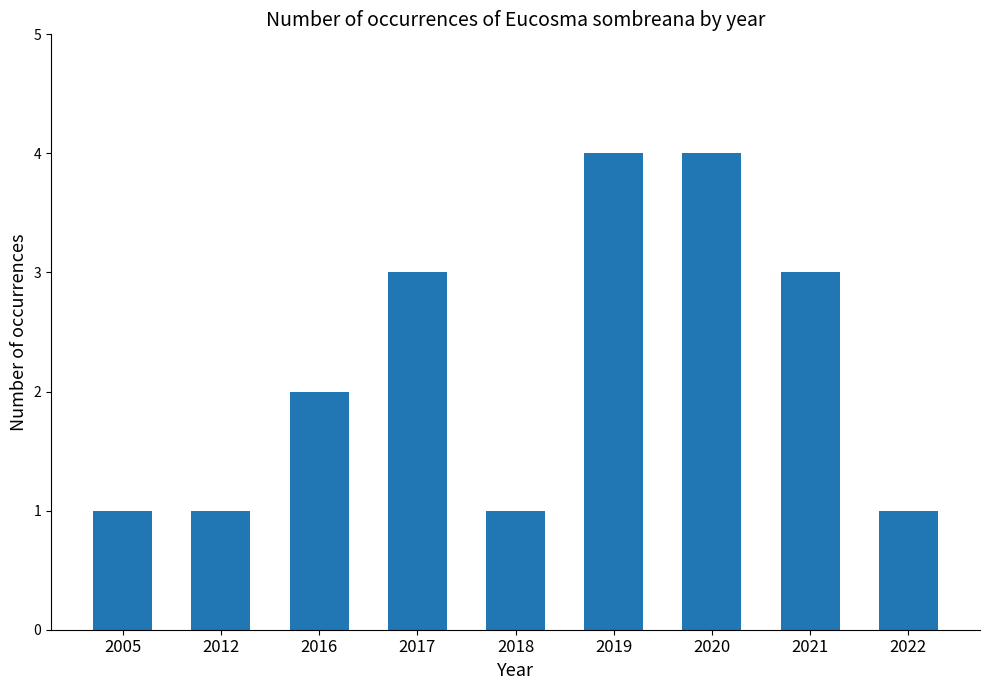

Reading left to right, list all the values displayed in this chart.

2005=1	2012=1	2016=2	2017=3	2018=1	2019=4	2020=4	2021=3	2022=1